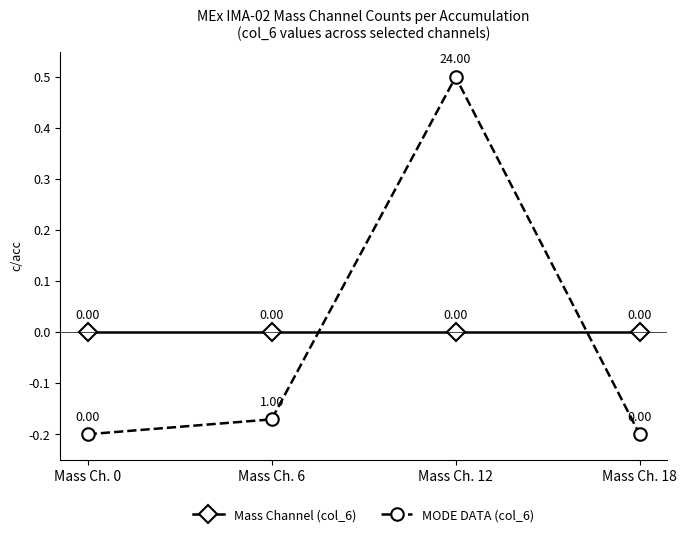

At which category does MODE DATA (col_6) reach its first local peak?

Mass Ch. 12